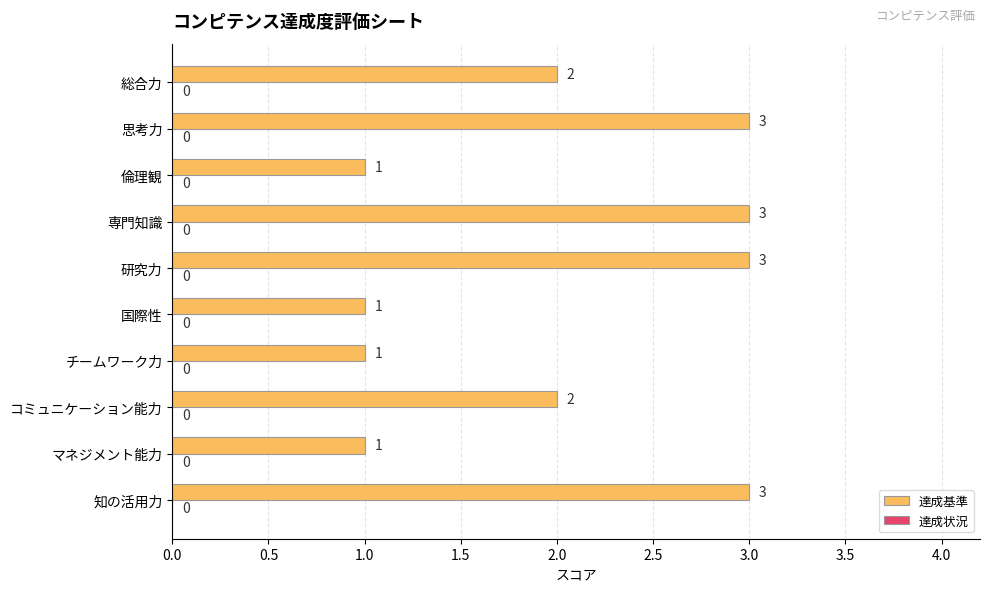

Does the chart contain any negative values?

No